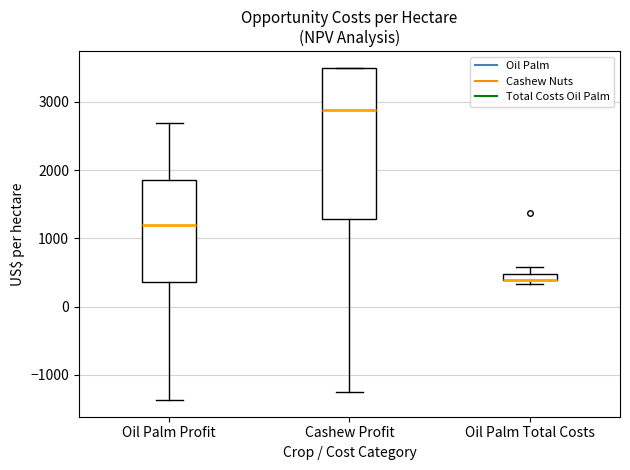

Where is the lower edge of the box for Cashew Profit on the y-axis? The values are not printed on the chart, so give them approximately, as read against the axis.

1300